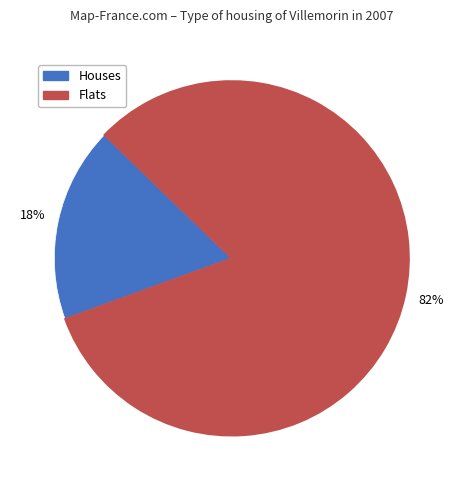

Does any single category account for the majority?

Yes